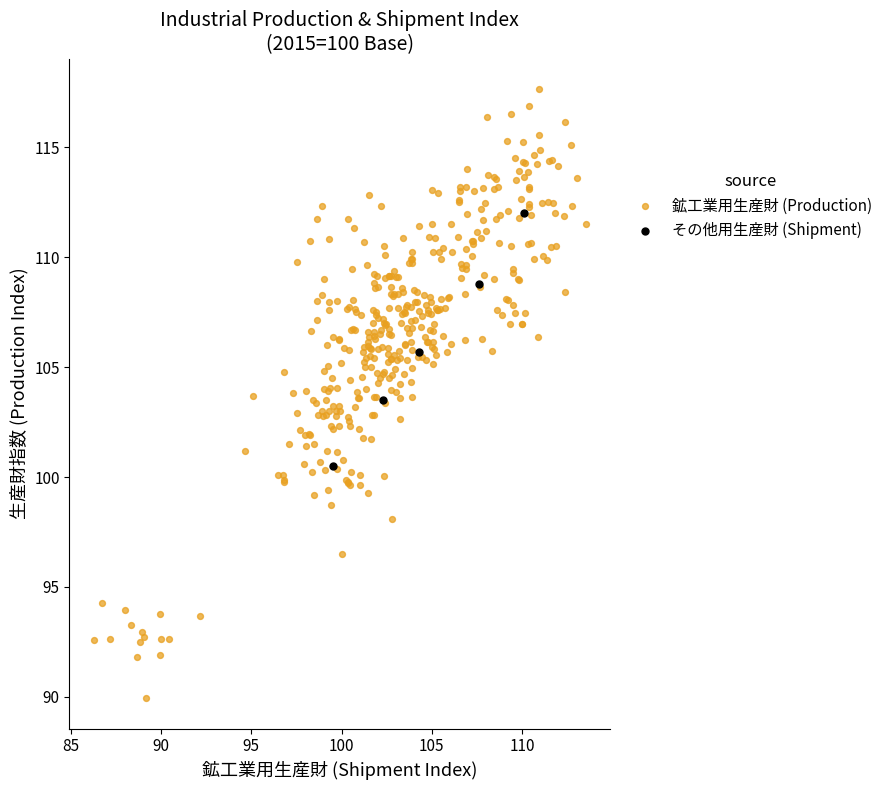

Which series reaches the minimum Y coordinate?

鉱工業用生産財 (Production)